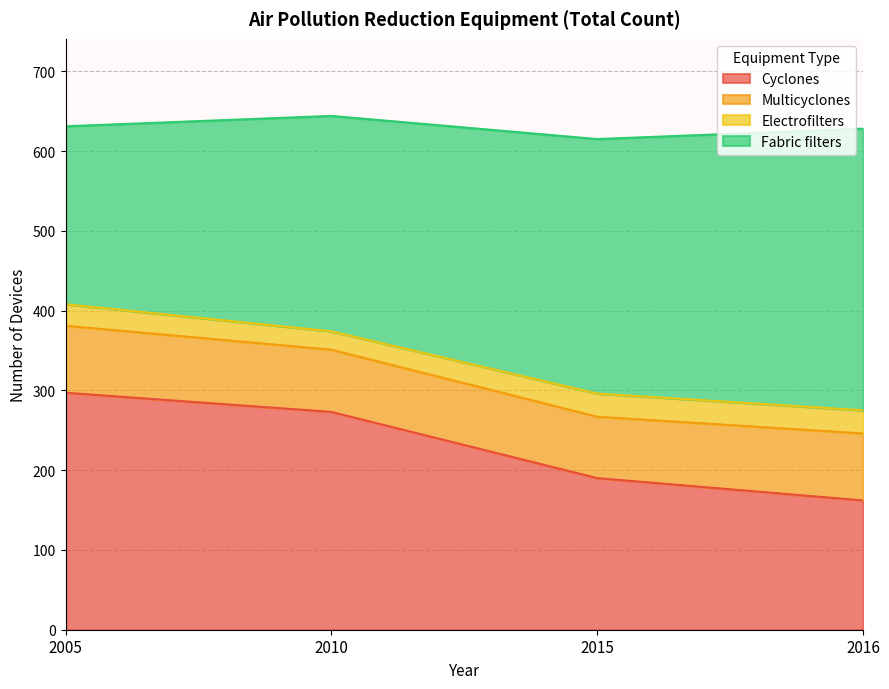

What is the highest value of the Cyclones series?

297